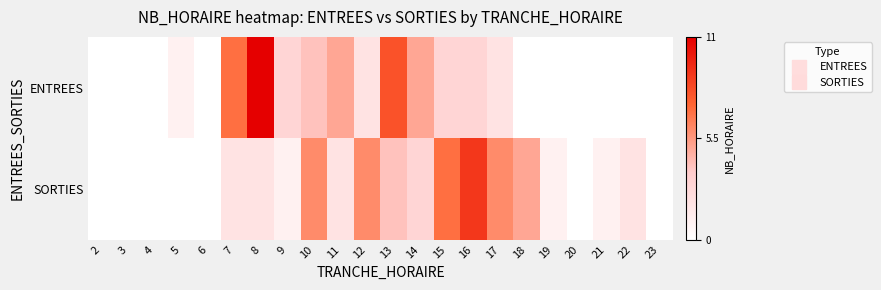

At which category does the chart reach its peak across all series?

8